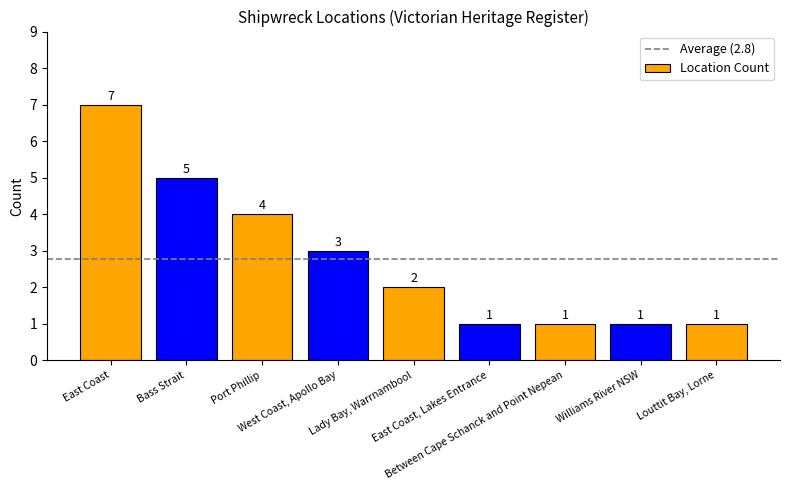

What is the value of the 7th bar from the left?

1